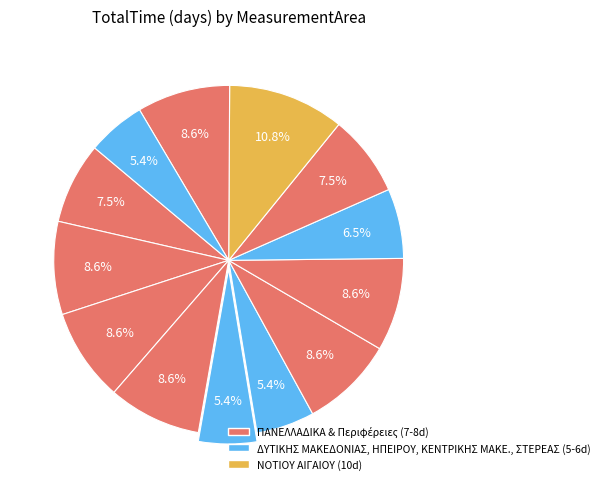

Count the number of slices in the pie.

13